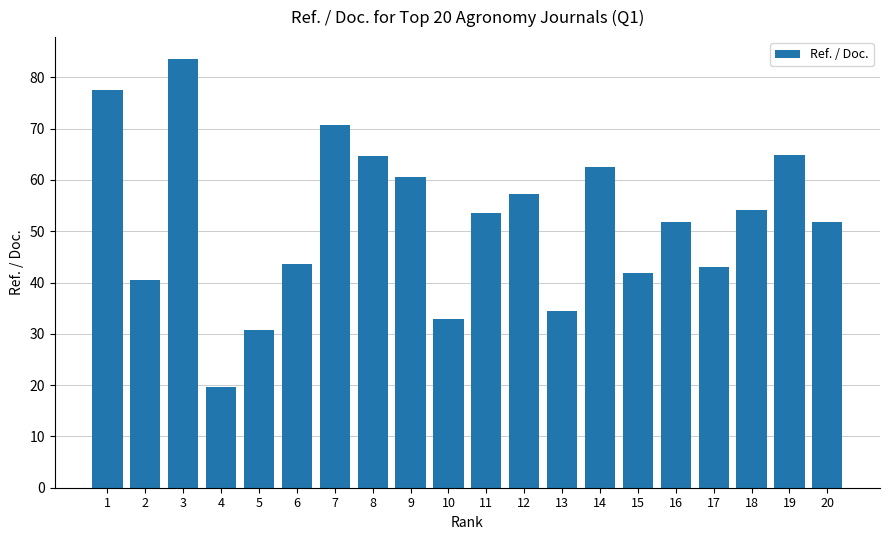

What is the difference between the values at 12 and 11?

3.8